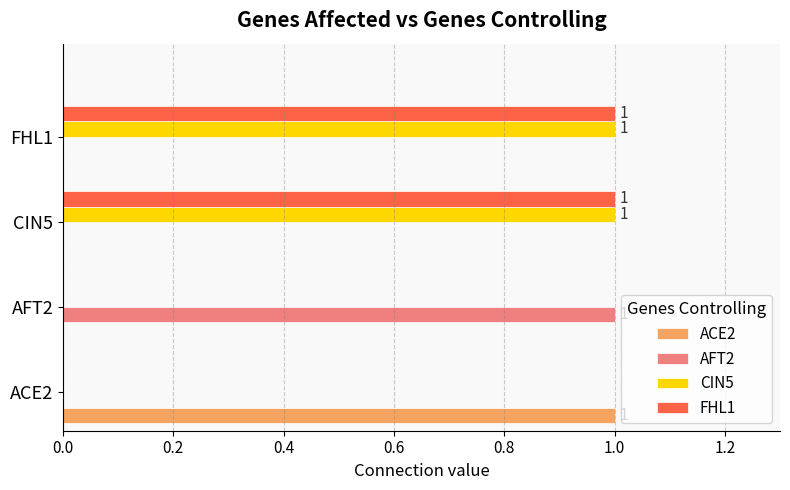

Is the value of CIN5 at FHL1 greater than the value of AFT2 at ACE2?

Yes